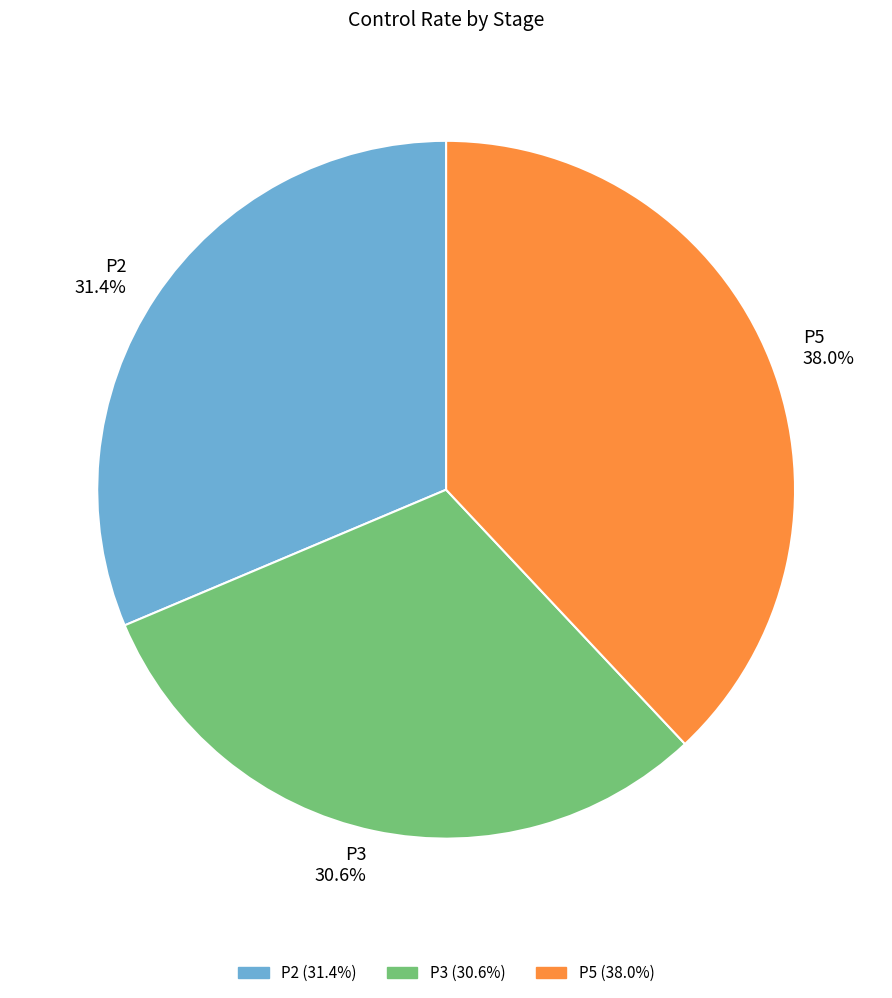

To the nearest percent, what portion does P5 represent?

38%